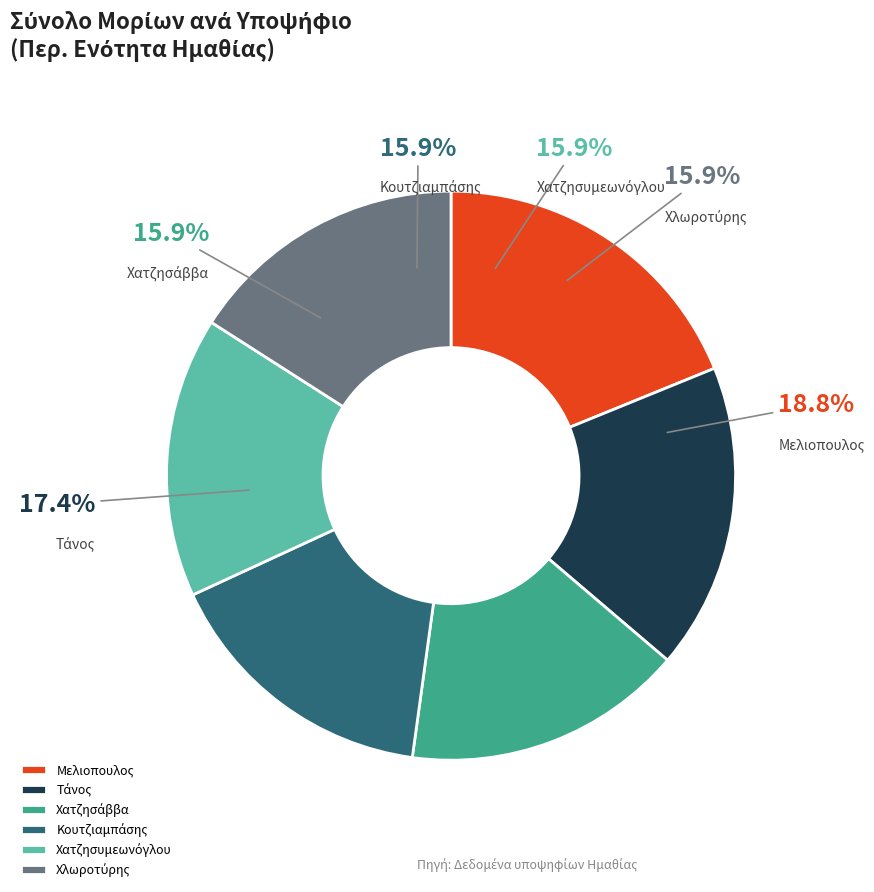

What is the largest slice in the pie chart?

Μελιοπουλος
Κωνσταντίνος